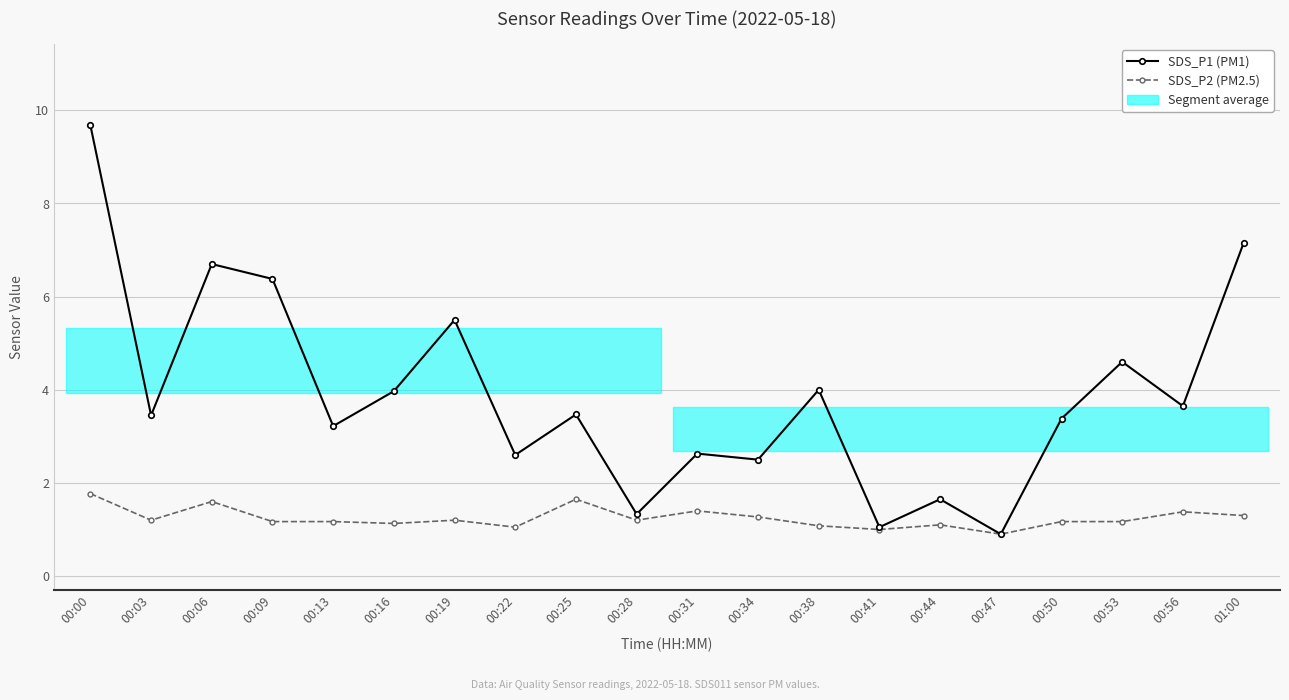

At which label is SDS_P1 (PM1) closest to 5?

00:53